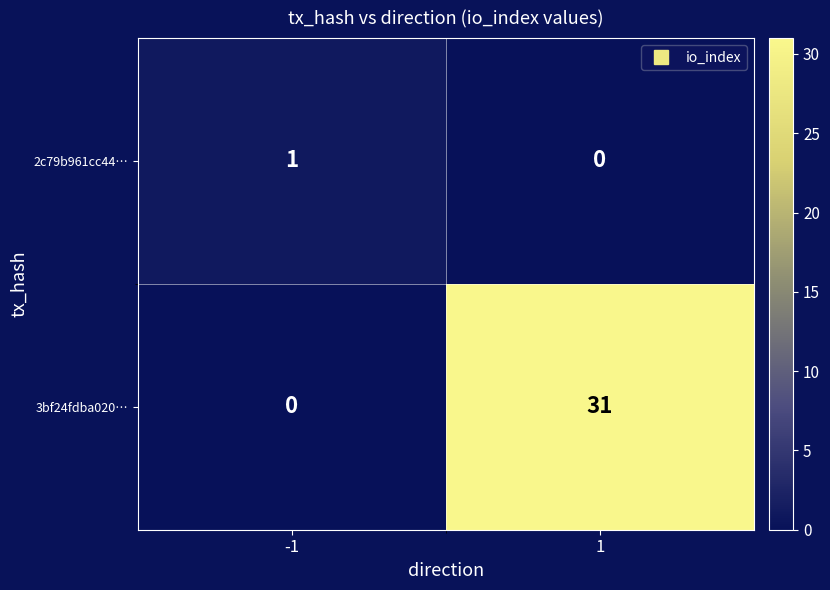

Reading left to right, what are all the values shown in this chart?

2c79b961cc44…: 1	0
3bf24fdba020…: 0	31